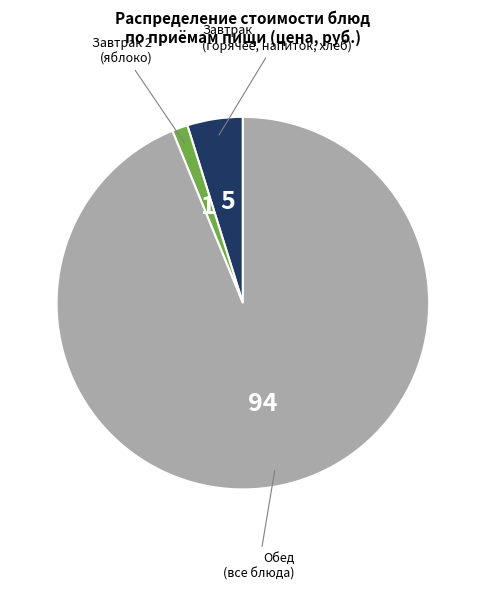

Which slice represents more than half of the pie?

Обед